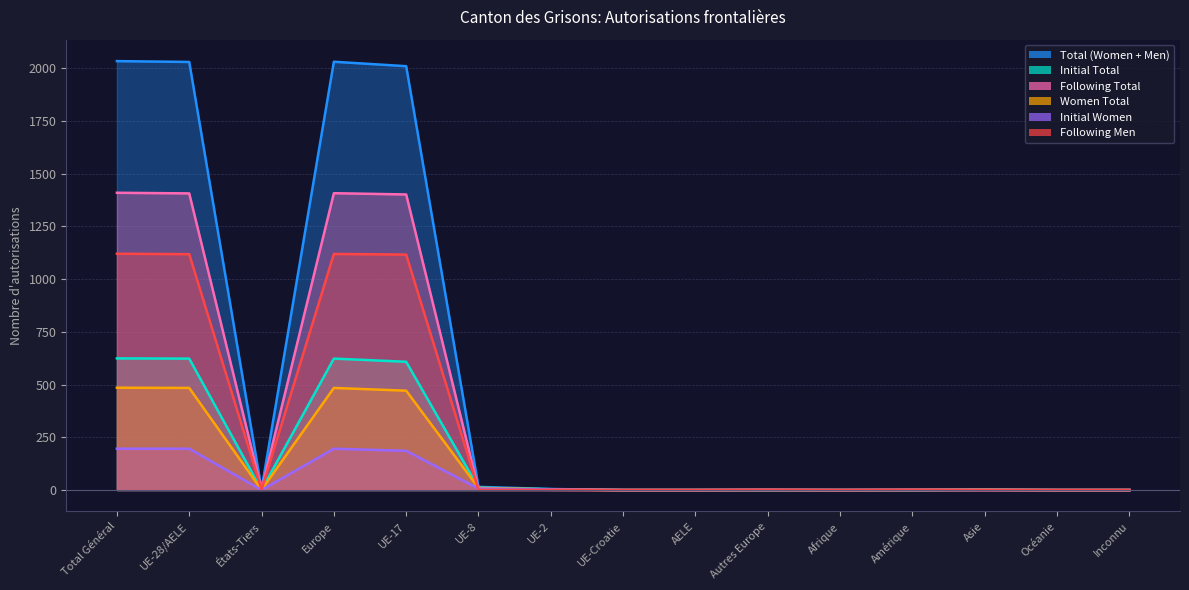

Is it true that Initial Women equals -85 at Afrique?

False